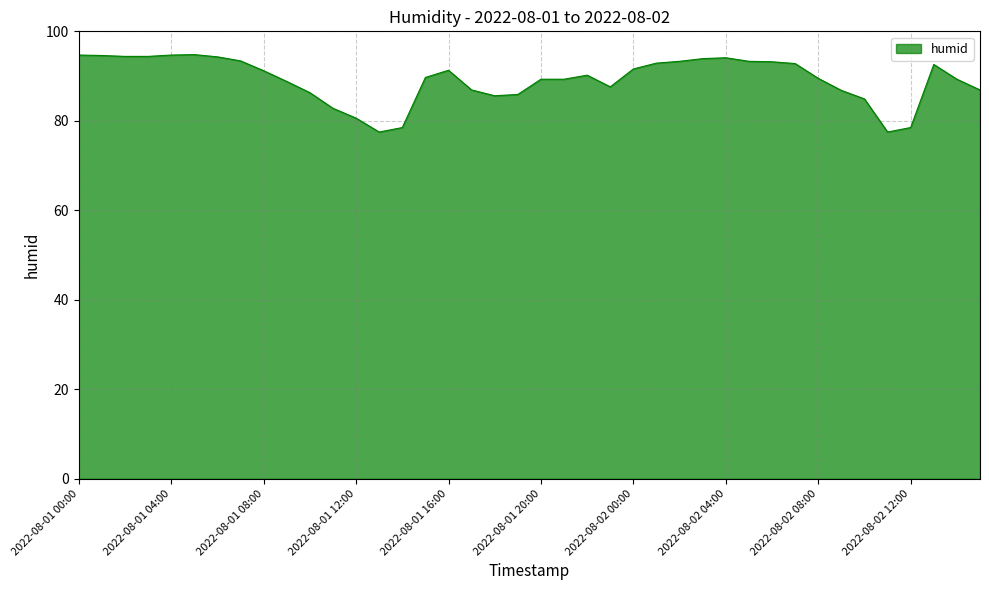

What is the smallest value displayed?

77.5